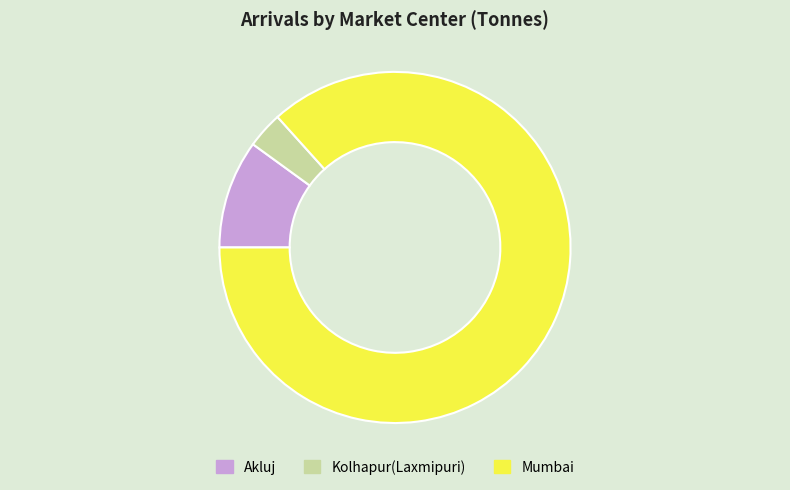

Do Kolhapur(Laxmipuri) and Akluj together represent more than half of the pie?

No